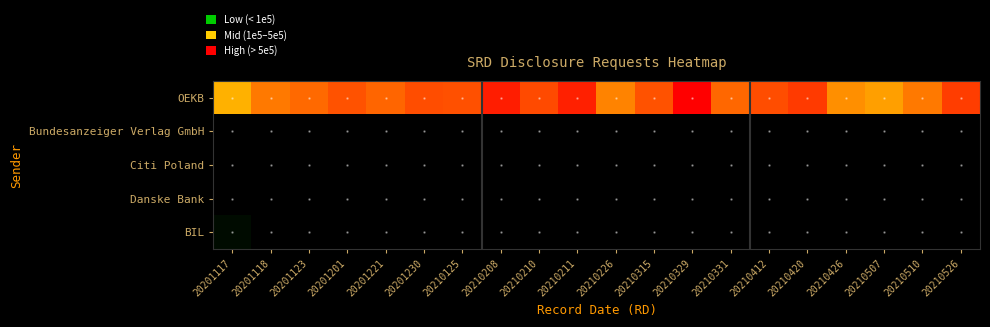

How many distinct data groups are displayed?

5